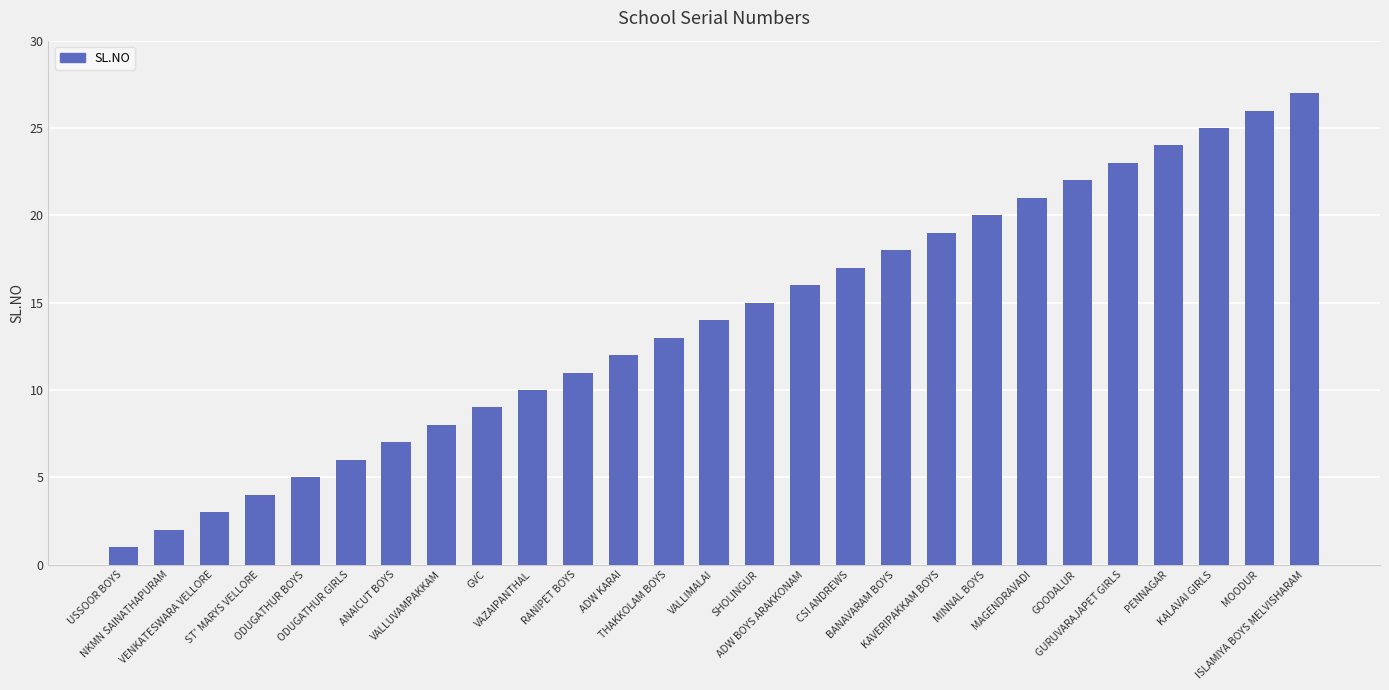

What position from the left is ODUGATHUR BOYS?

5